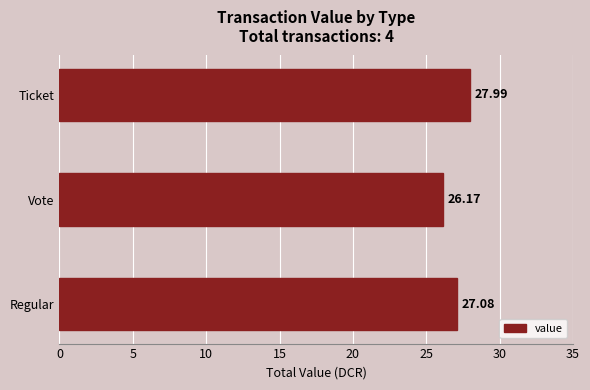

Which label corresponds to the largest value in the chart?

Ticket